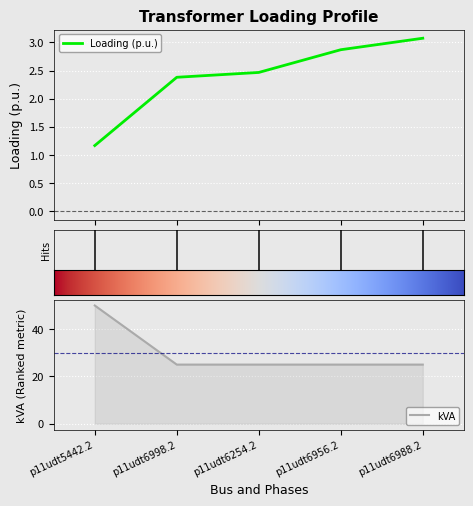

What is the average value of the kVA series?

30